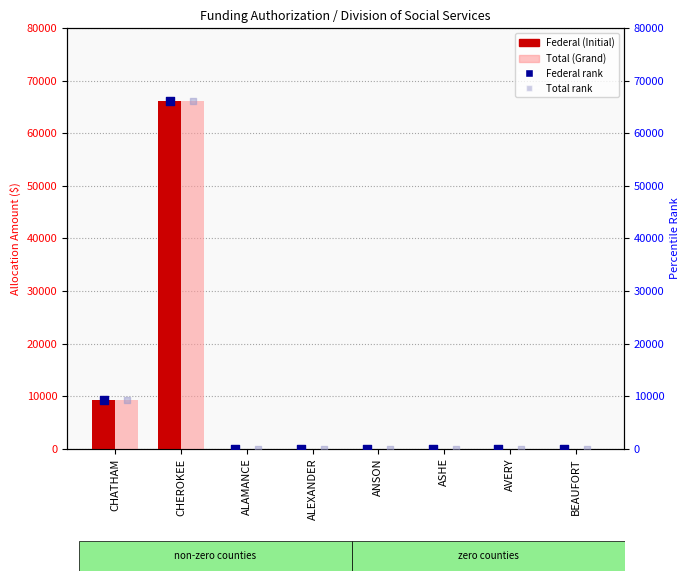

Which series has the widest spread of Y values?

Federal (Initial)